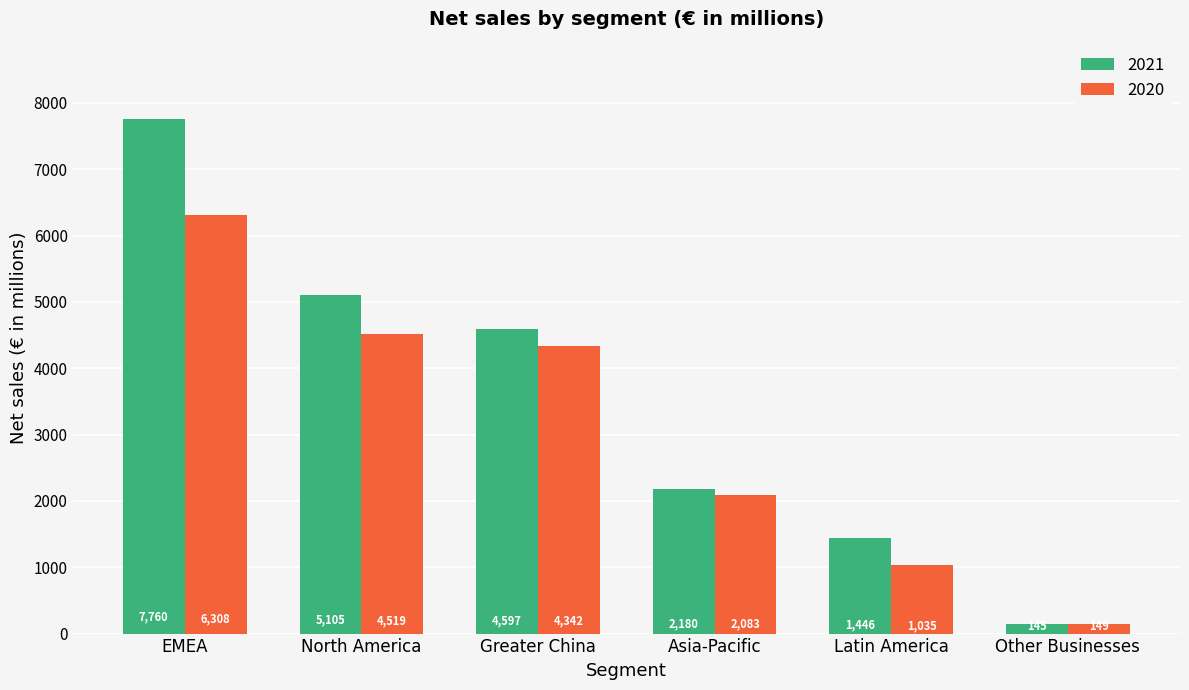

What position from the right is EMEA?

6